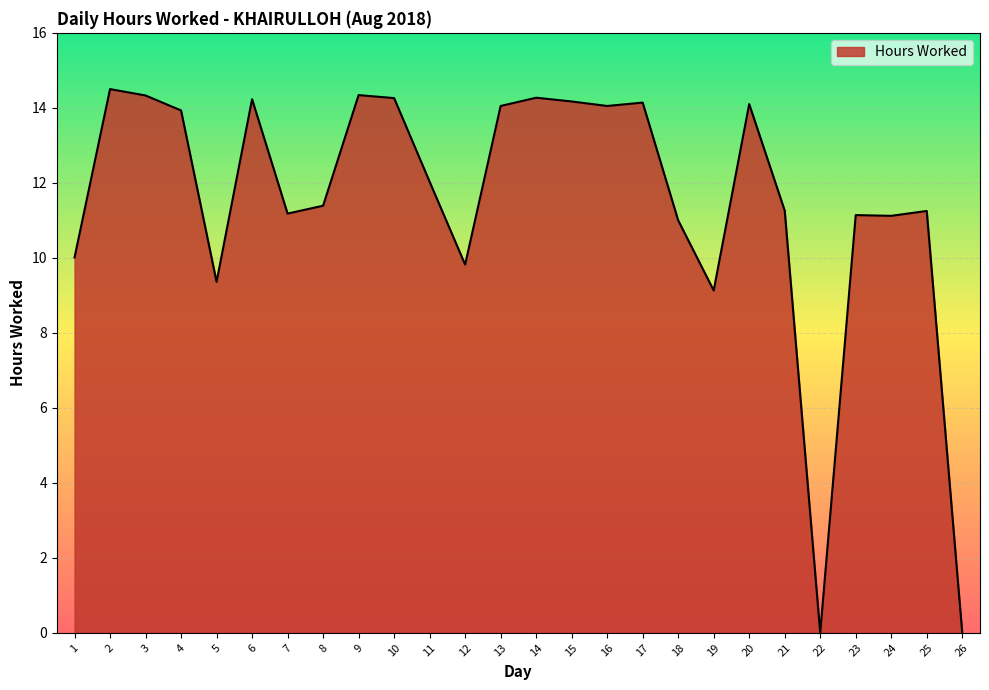

Does the chart display data point markers on the line(s)?

No